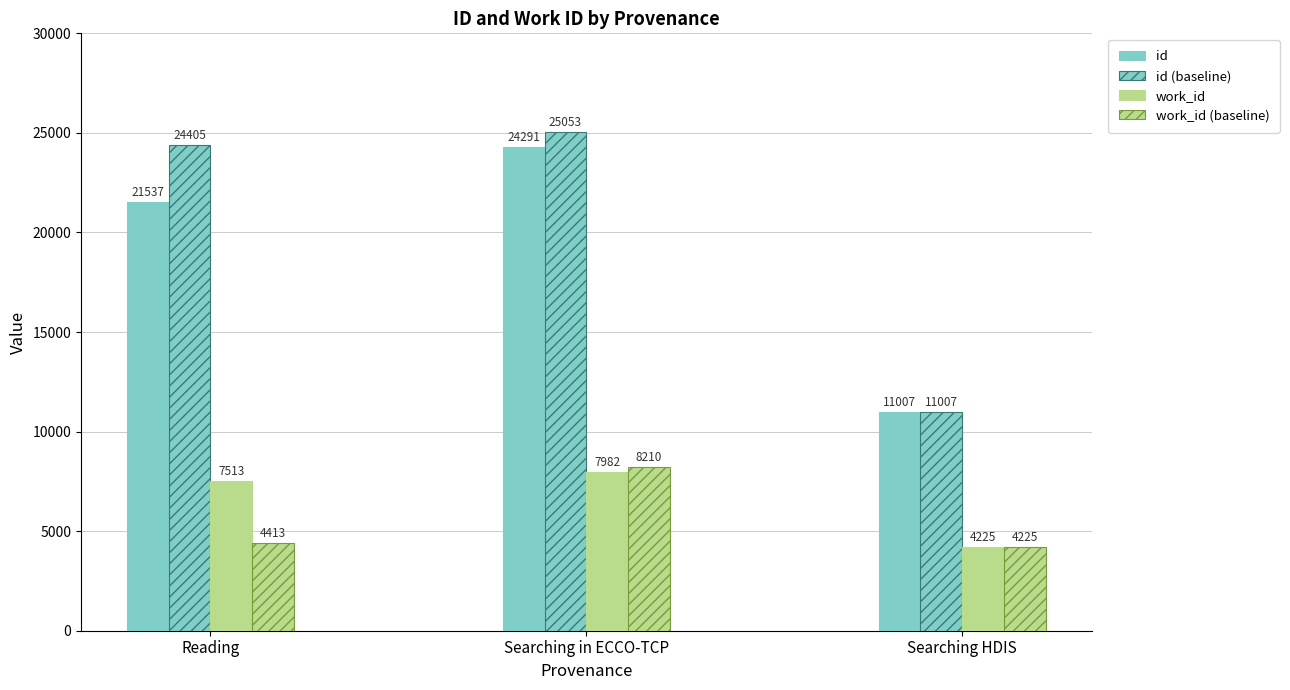

What position from the left is Reading?

1